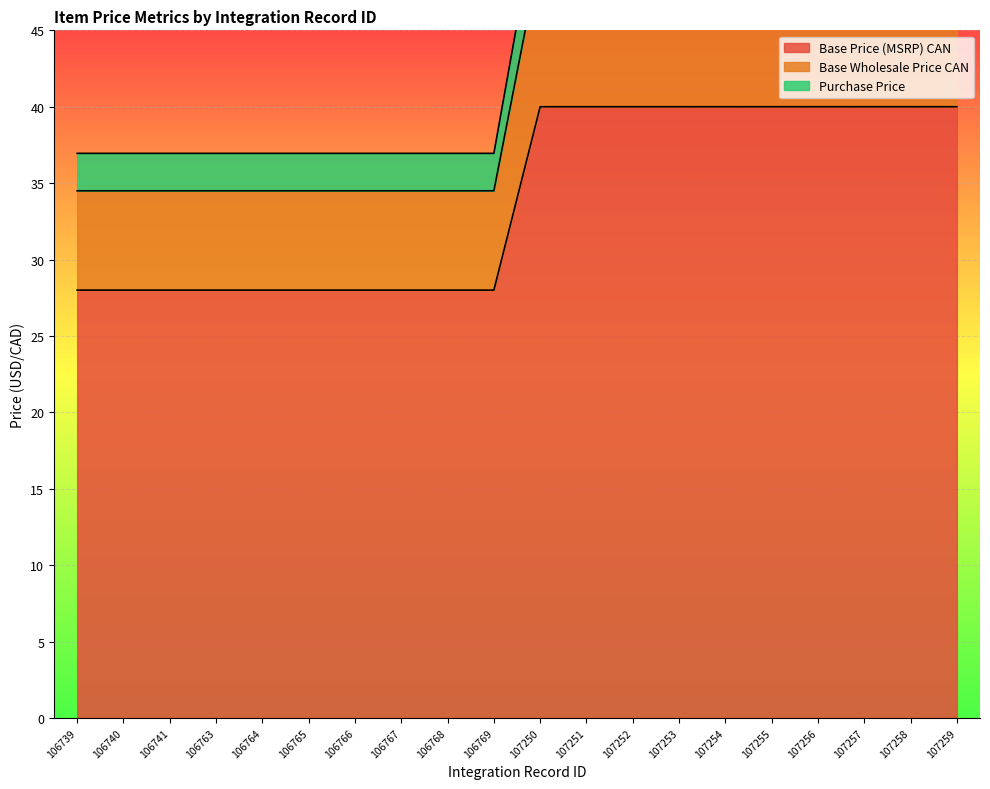

Is it true that Base Wholesale Price CAN equals 28.4 at 107256?

False